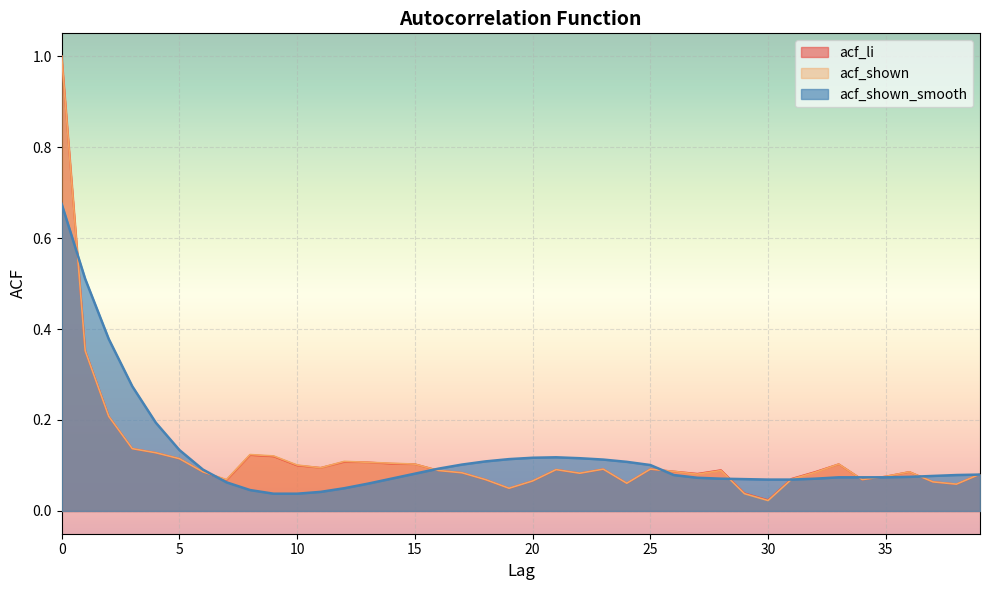

Reading left to right, what are all the values shown in this chart?

acf_li: 0=1.0	1=0.4	2=0.2	3=0.1	4=0.1	5=0.1	6=0.1	7=0.1	8=0.1	9=0.1	10=0.1	11=0.1	12=0.1	13=0.1	14=0.1	15=0.1	16=0.1	17=0.1	18=0.1	19=0.1	20=0.1	21=0.1	22=0.1	23=0.1	24=0.1	25=0.1	26=0.1	27=0.1	28=0.1	29=0.0	30=0.0	31=0.1	32=0.1	33=0.1	34=0.1	35=0.1	36=0.1	37=0.1	38=0.1	39=0.1
acf_shown: 0=1.0	1=0.4	2=0.2	3=0.1	4=0.1	5=0.1	6=0.1	7=0.1	8=0.1	9=0.1	10=0.1	11=0.1	12=0.1	13=0.1	14=0.1	15=0.1	16=0.1	17=0.1	18=0.1	19=0.1	20=0.1	21=0.1	22=0.1	23=0.1	24=0.1	25=0.1	26=0.1	27=0.1	28=0.1	29=0.0	30=0.0	31=0.1	32=0.1	33=0.1	34=0.1	35=0.1	36=0.1	37=0.1	38=0.1	39=0.1
acf_shown_smooth: 0=0.7	1=0.5	2=0.4	3=0.3	4=0.2	5=0.1	6=0.1	7=0.1	8=0.0	9=0.0	10=0.0	11=0.0	12=0.1	13=0.1	14=0.1	15=0.1	16=0.1	17=0.1	18=0.1	19=0.1	20=0.1	21=0.1	22=0.1	23=0.1	24=0.1	25=0.1	26=0.1	27=0.1	28=0.1	29=0.1	30=0.1	31=0.1	32=0.1	33=0.1	34=0.1	35=0.1	36=0.1	37=0.1	38=0.1	39=0.1